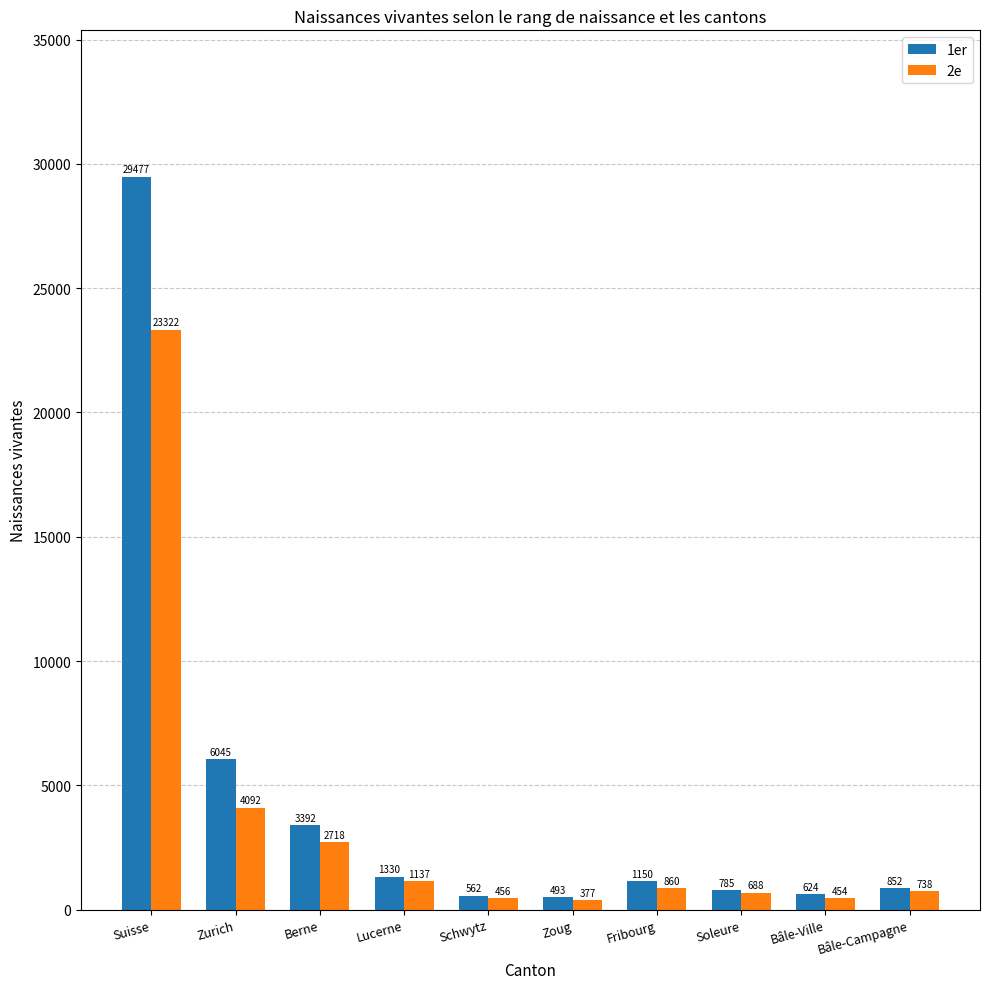

Is it true that 2e equals 456 at Schwytz?

True